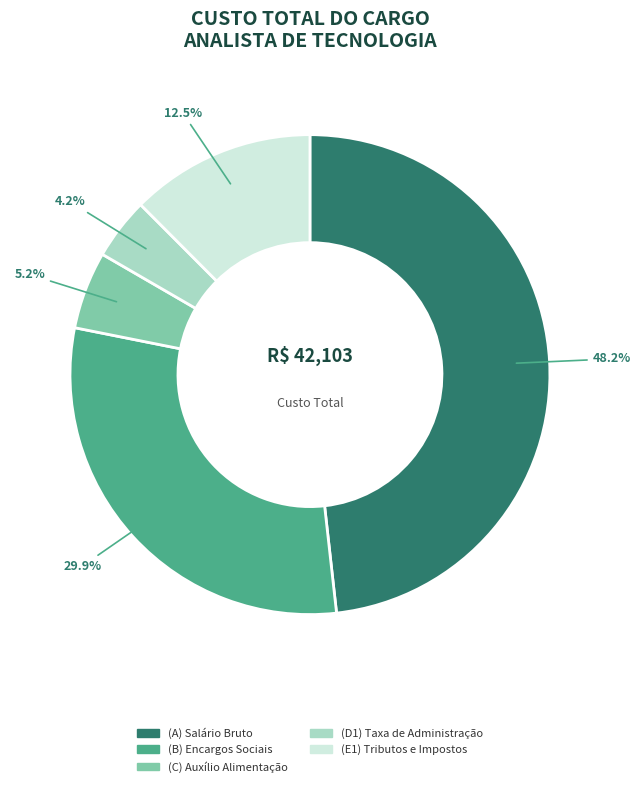

How many slices are in this pie chart?

5